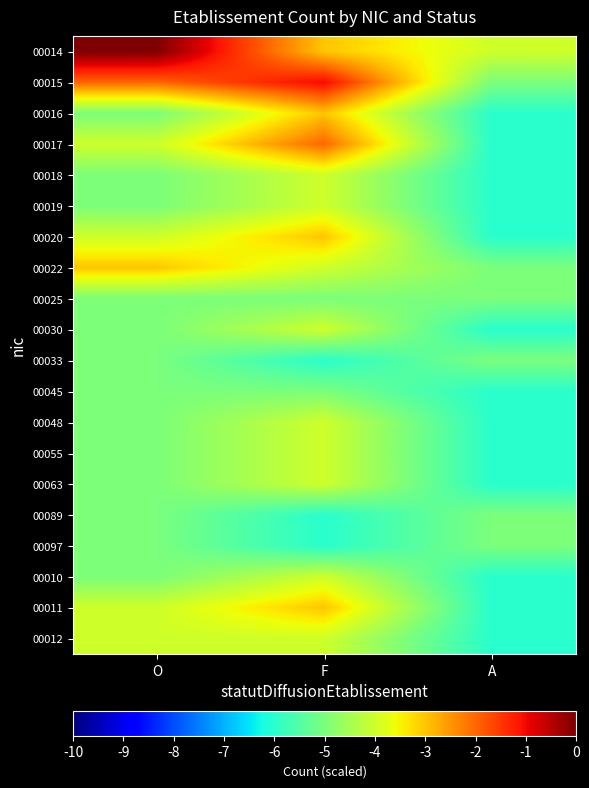

What is the spread (max minus min) of values at F?

5